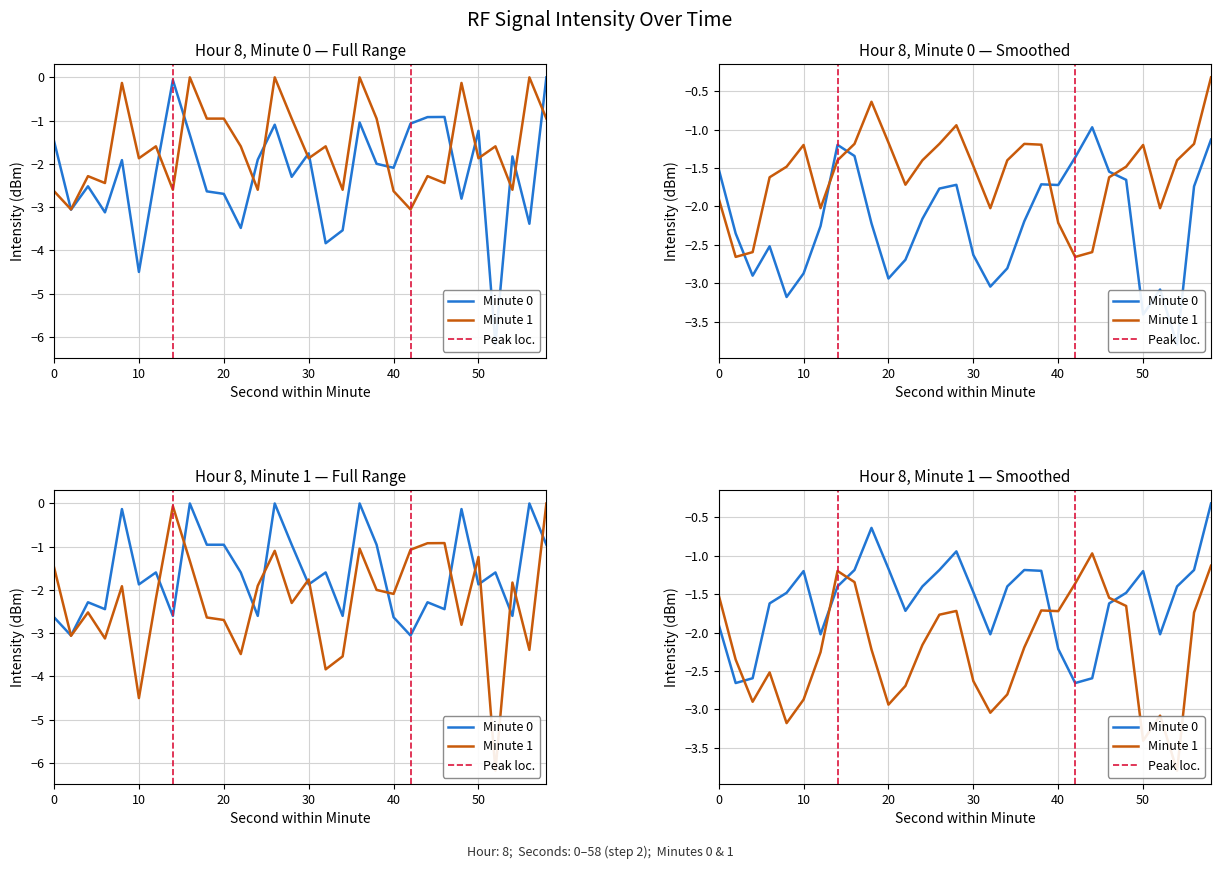

After their last crossing, which series has the higher values: Minute 1 (raw) or Minute 0 (raw)?

Minute 0 (raw)